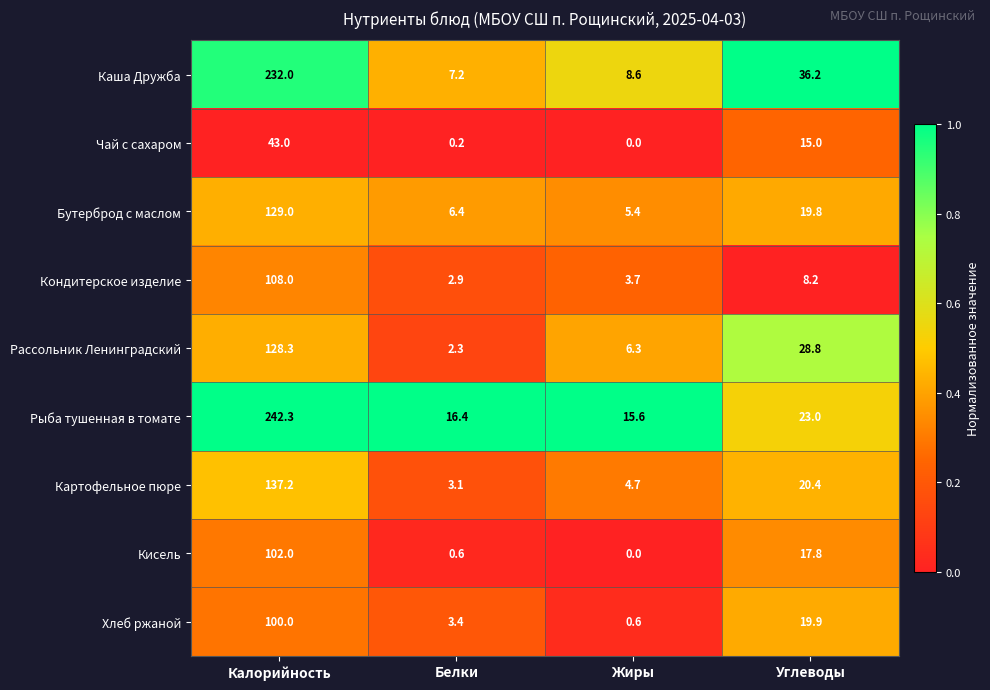

Where is Бутерброд с маслом nearest to the value 67?

Углеводы